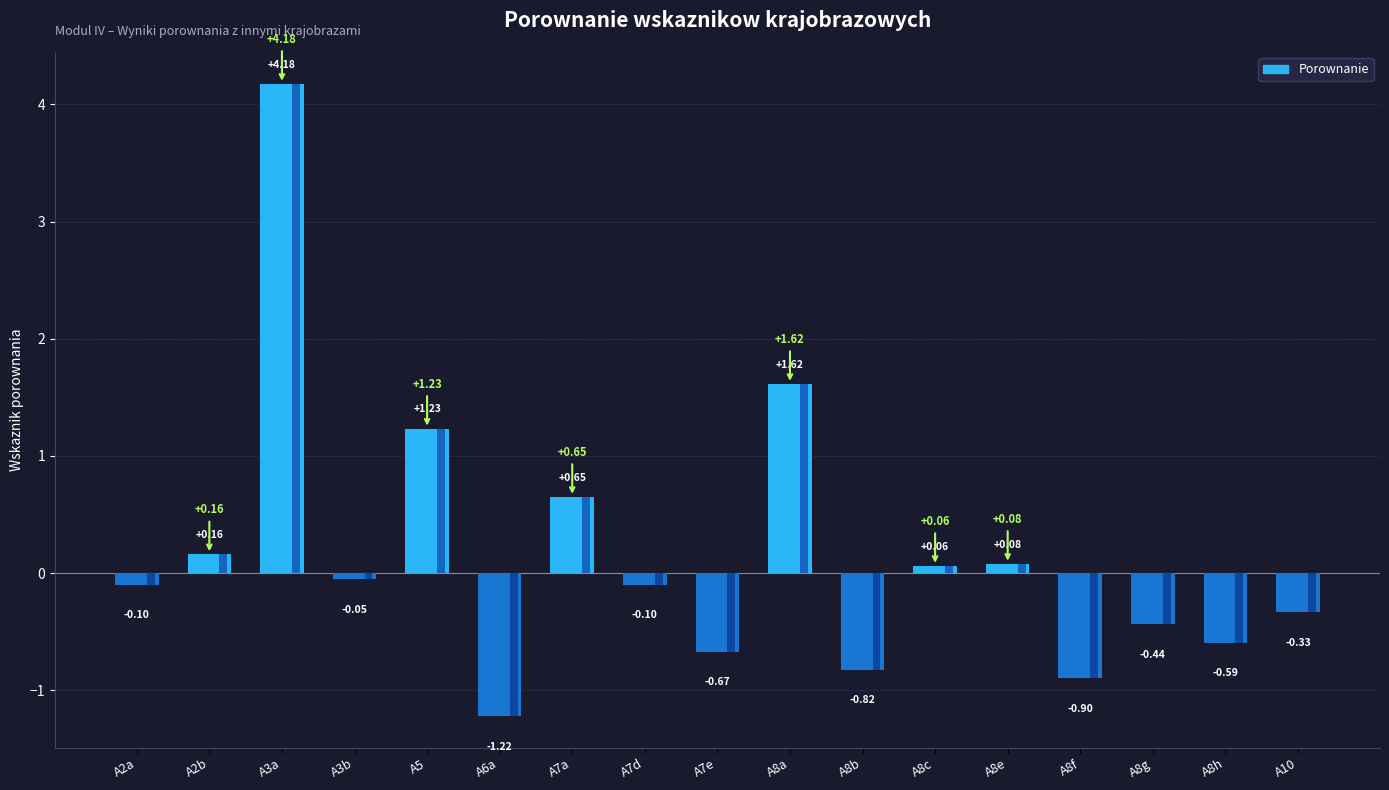

List the labels in order of value, largest first.

A3a, A8a, A5, A7a, A2b, A8e, A8c, A3b, A2a, A7d, A10, A8g, A8h, A7e, A8b, A8f, A6a